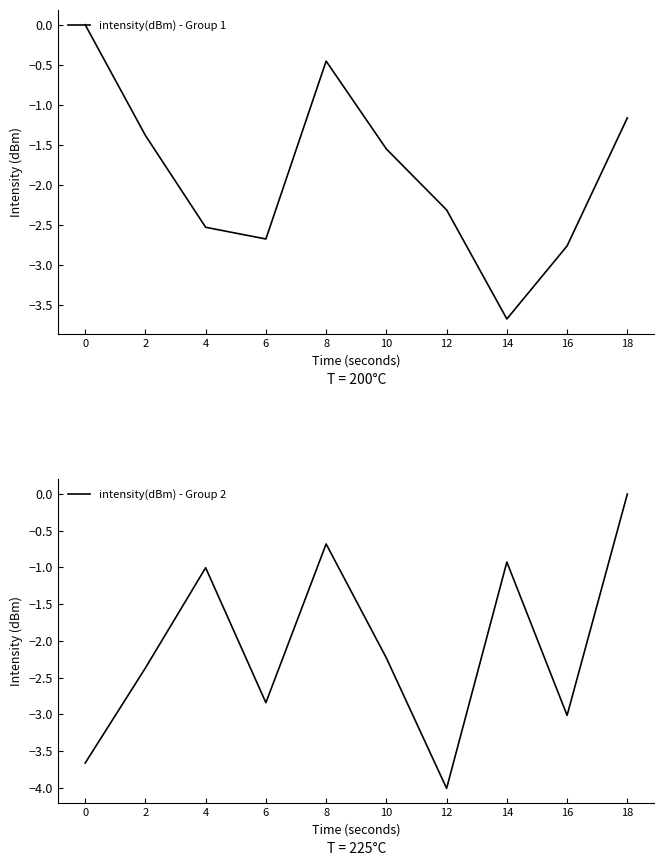

At 14, list the series in order from smallest to largest.

intensity(dBm) - Group 1, intensity(dBm) - Group 2